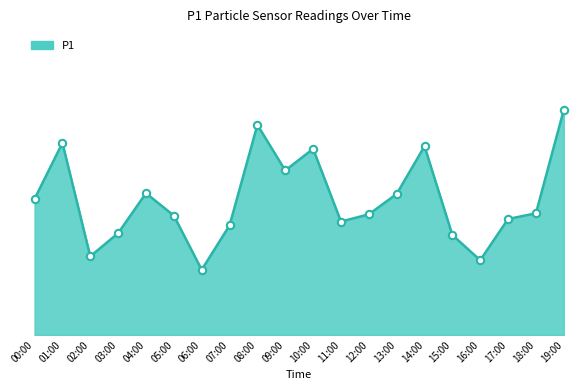

What is the ratio of the value at 18:00 to the value at 16:00?

1.6